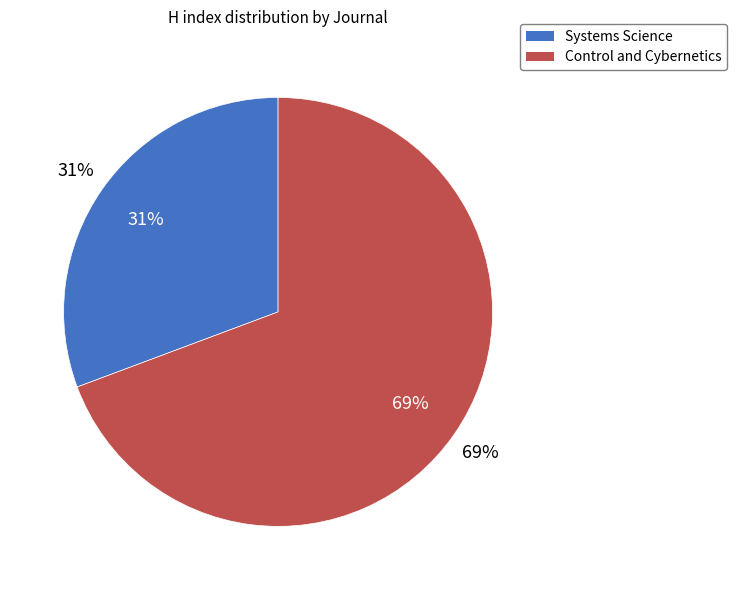

What percentage is NOT represented by Systems Science?

69.3%